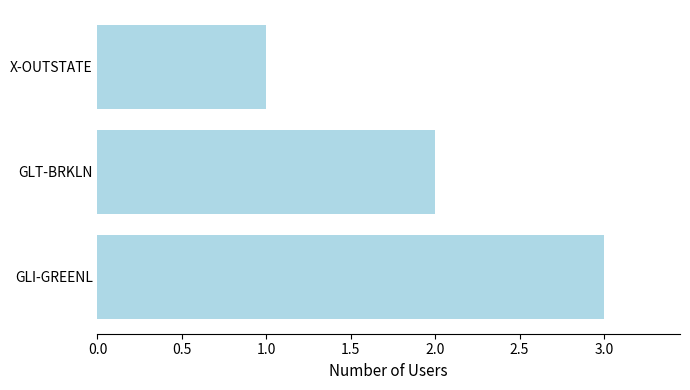

Rank the categories by value from highest to lowest.

GLI-GREENL, GLT-BRKLN, X-OUTSTATE